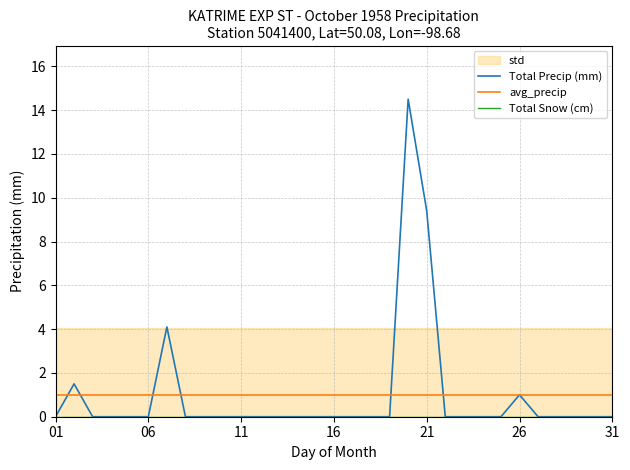

True or false: avg_precip has a value of 1.0 at 11.

True